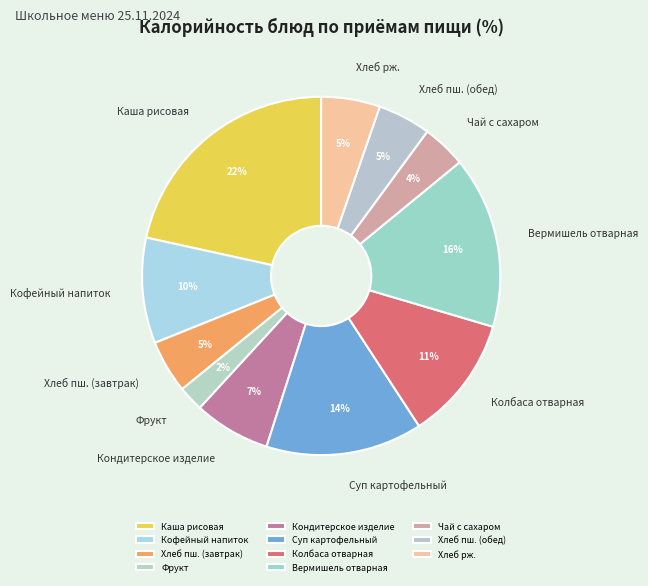

How many slices are in this pie chart?

11